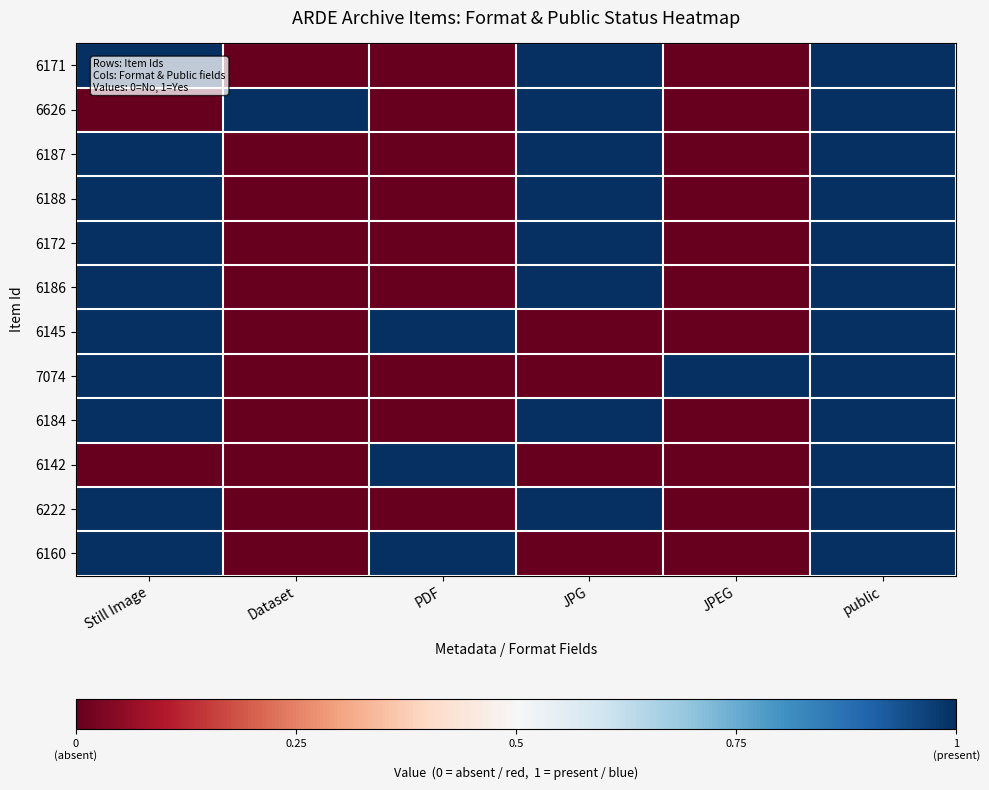

At which category is the sum across all series the highest?

public